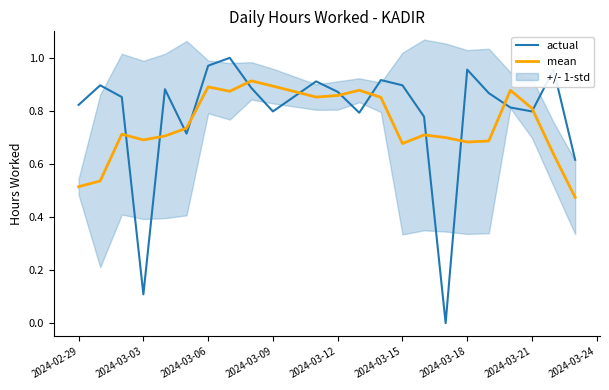

True or false: actual and mean cross at least once.

True